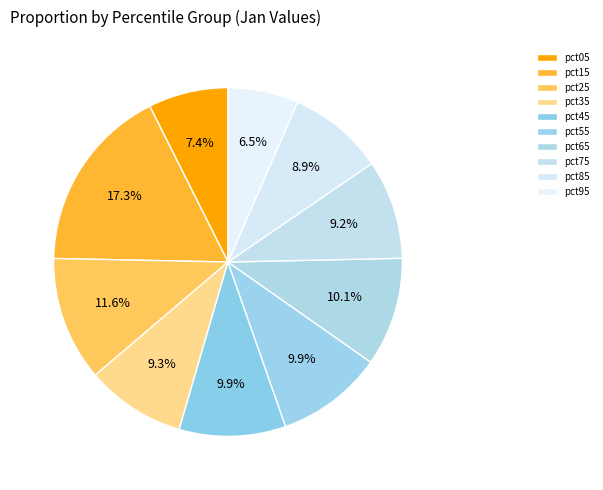

What percentage is the pct95 slice, to the nearest percent?

7%